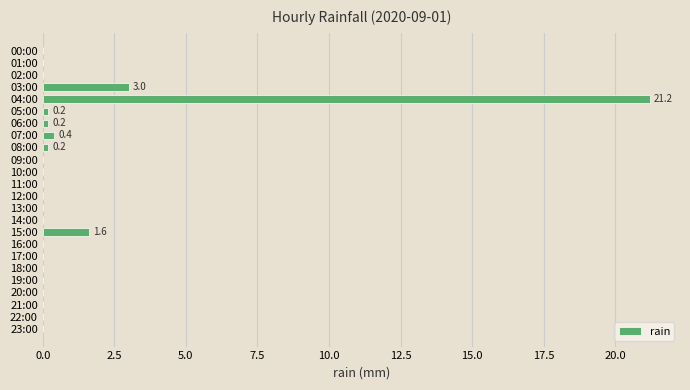

Are the bars horizontal?

Yes